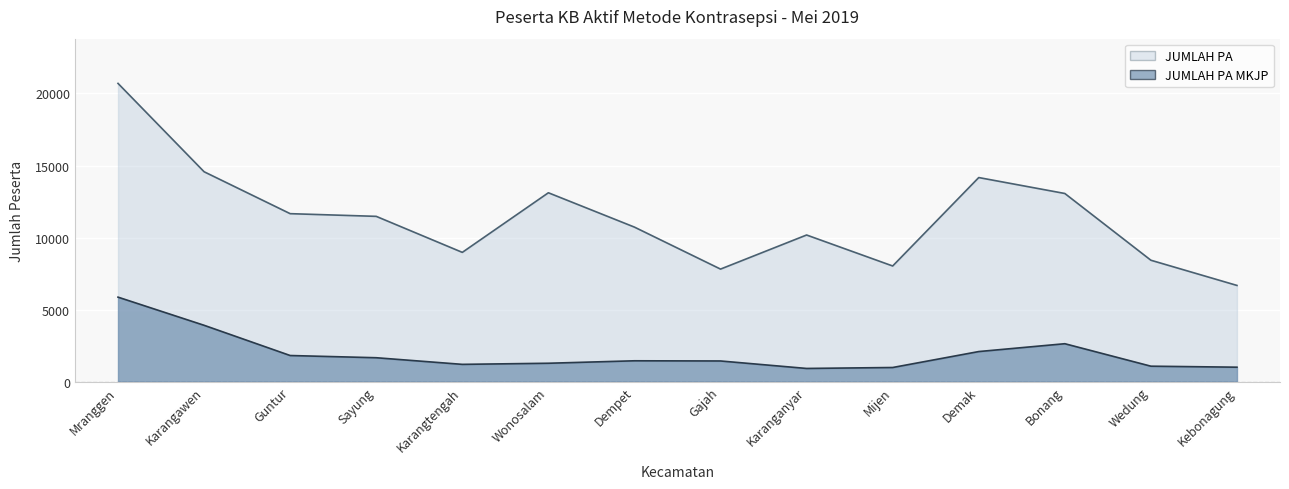

List the series in order of their peak value, lowest first.

JUMLAH PA MKJP, JUMLAH PA